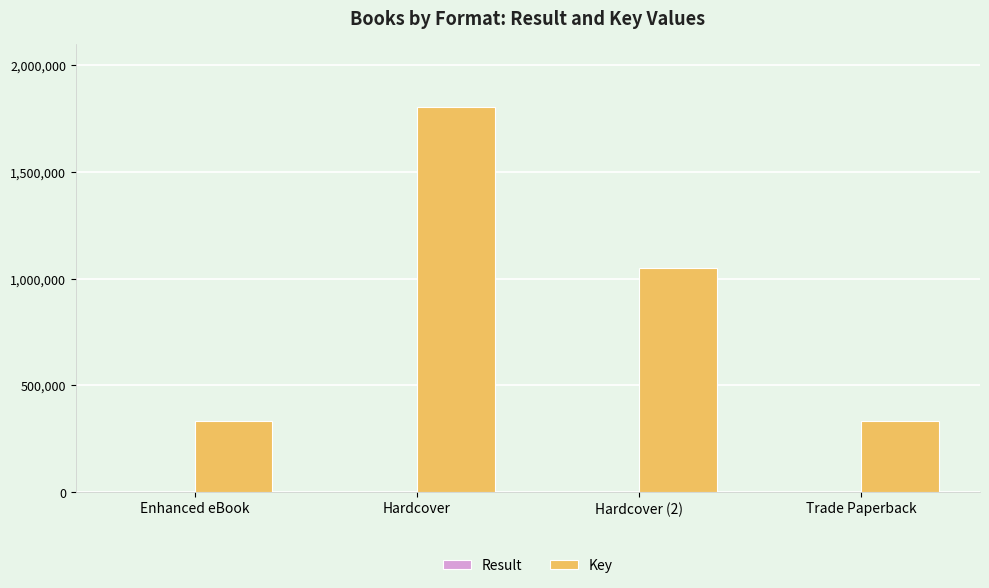

What is the difference between the Key values at Trade Paperback and Hardcover?

1471619